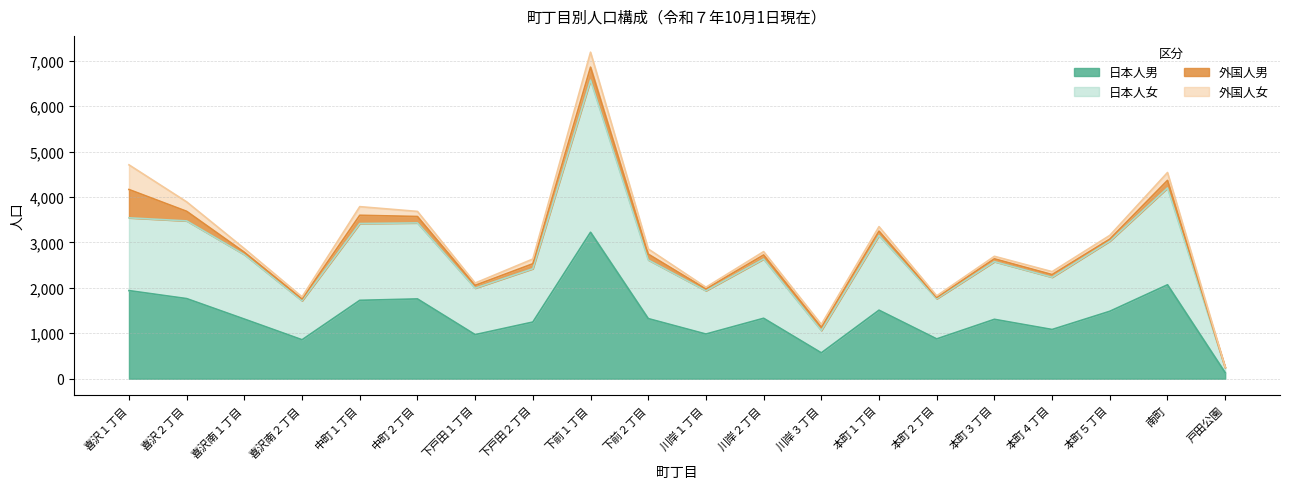

Between 喜沢１丁目 and 川岸３丁目, which is larger?

喜沢１丁目